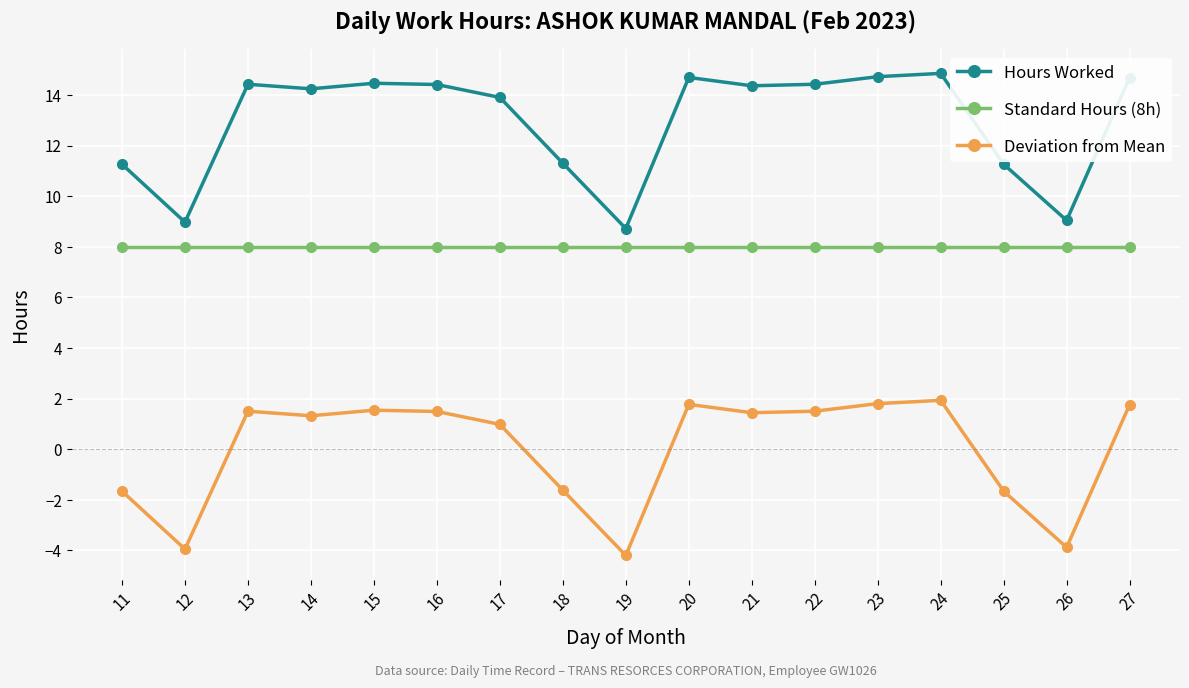

Rank the series by their average value, from highest to lowest.

Hours Worked, Standard Hours (8h), Deviation from Mean